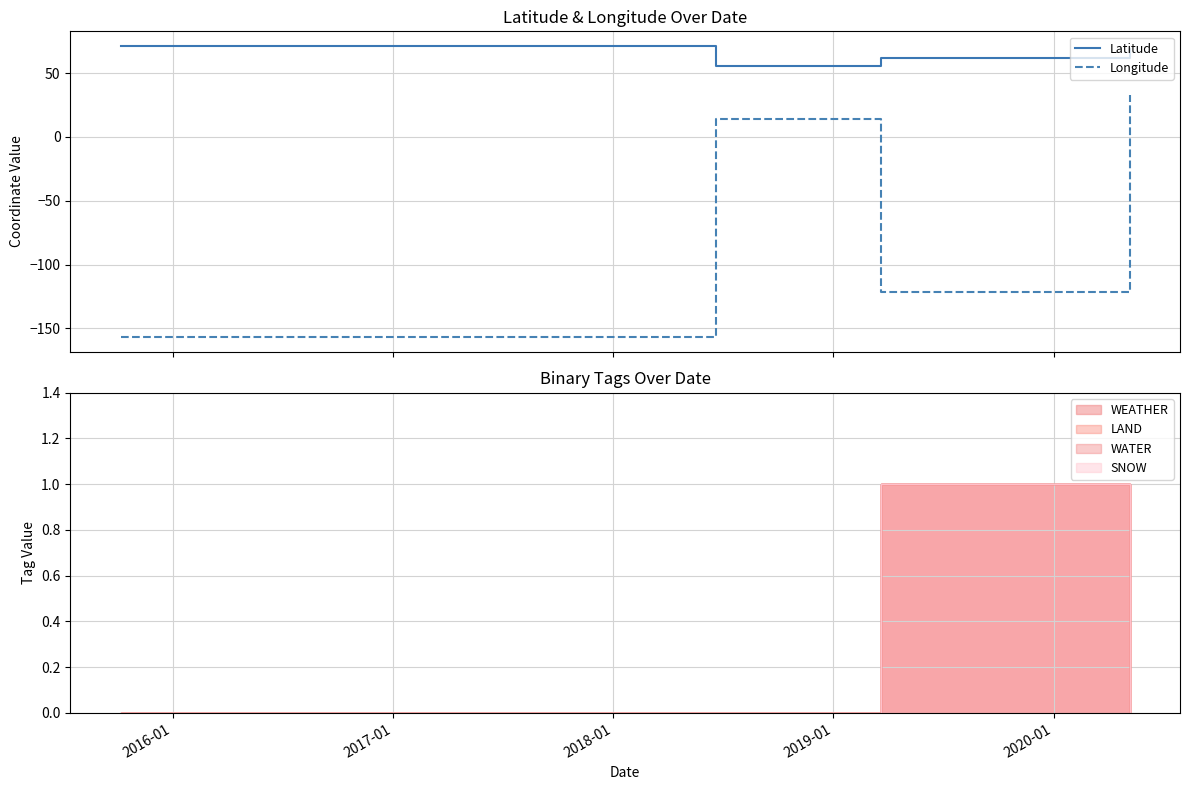

True or false: Latitude and Longitude cross at least once.

False